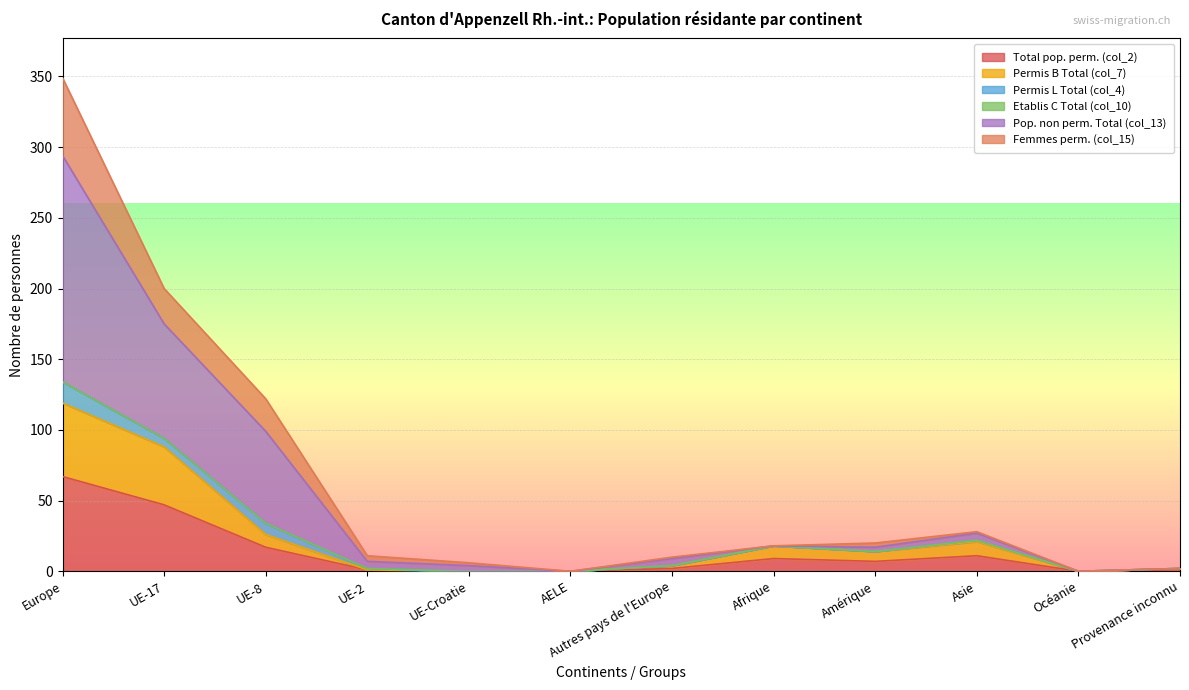

At which label does Total pop. perm. (col_2) reach its peak?

Europe